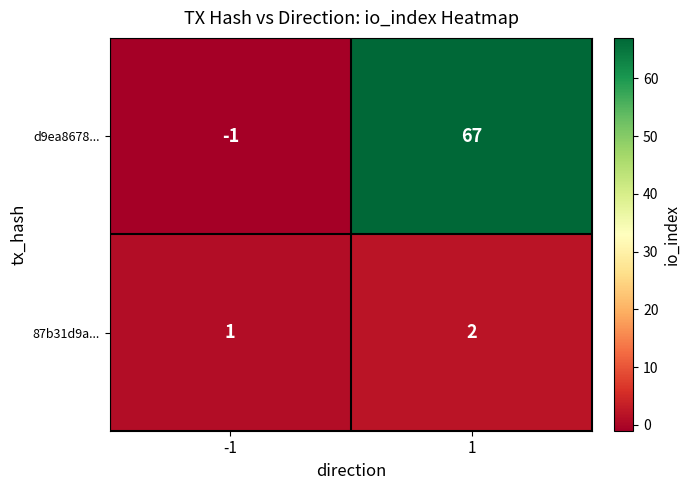

At which category is the sum across all series the highest?

1